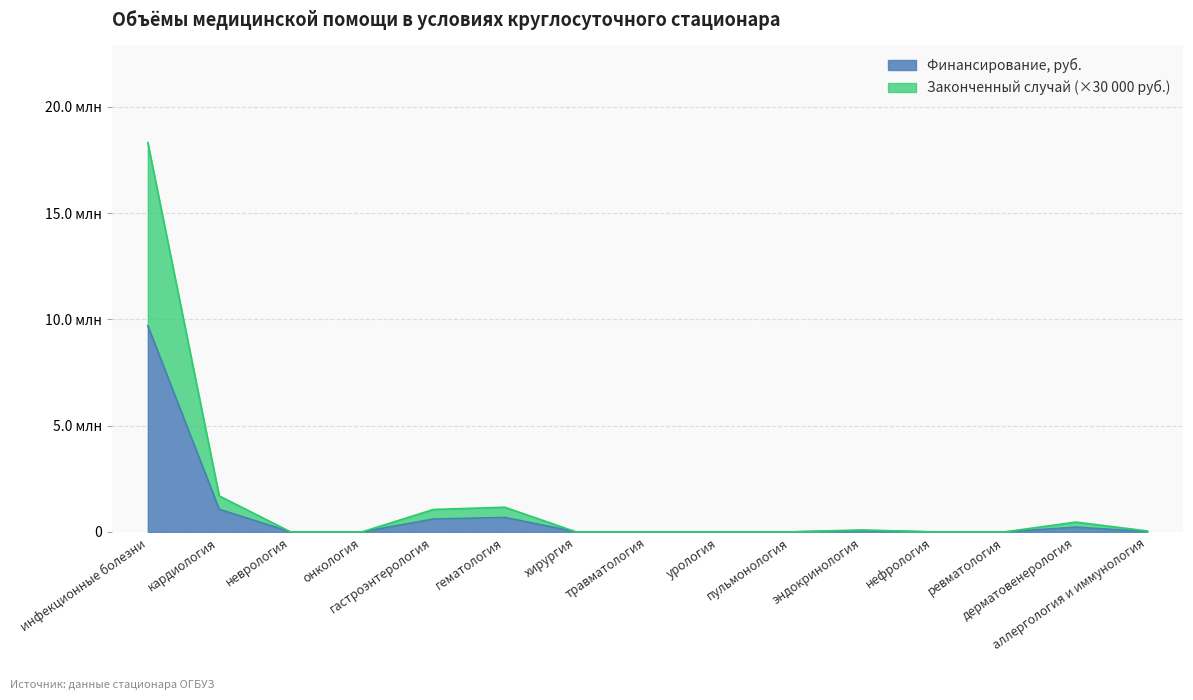

Reading left to right, what are all the values shown in this chart?

Финансирование, руб.: инфекционные болезни=9697251	кардиология=1063214	неврология=0	онкология=0	гастроэнтерология=604387	гематология=679879	хирургия=0	травматология=0	урология=0	пульмонология=0	эндокринология=62382	нефрология=0	ревматология=0	дерматовенерология=221092	аллергология и иммунология=13561
Законченный случай: инфекционные болезни=18307251	кардиология=1693214	неврология=0	онкология=0	гастроэнтерология=1054387	гематология=1159879	хирургия=0	травматология=0	урология=0	пульмонология=0	эндокринология=92382	нефрология=0	ревматология=0	дерматовенерология=461092	аллергология и иммунология=43561